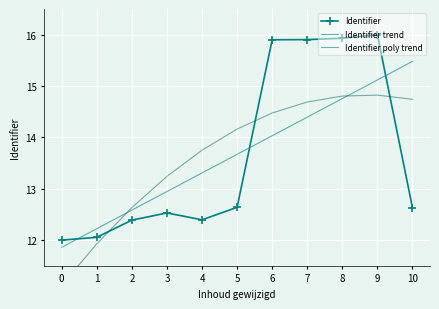

At which category does Identifier reach its first local valley?

4